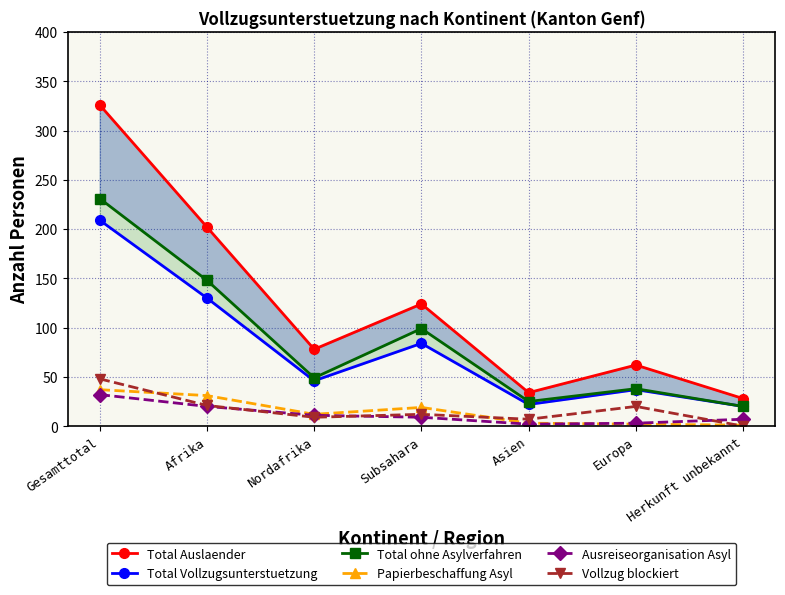

Reading left to right, transcribe all the data shown in this chart.

Total Auslaender: Gesamttotal=326	Afrika=202	Nordafrika=78	Subsahara=124	Asien=34	Europa=62	Herkunft unbekannt=28
Total Vollzugsunterstuetzung: Gesamttotal=209	Afrika=130	Nordafrika=46	Subsahara=84	Asien=22	Europa=37	Herkunft unbekannt=20
Total ohne Asylverfahren: Gesamttotal=231	Afrika=148	Nordafrika=49	Subsahara=99	Asien=25	Europa=38	Herkunft unbekannt=20
Papierbeschaffung Asyl: Gesamttotal=37	Afrika=31	Nordafrika=12	Subsahara=19	Asien=3	Europa=2	Herkunft unbekannt=1
Ausreiseorganisation Asyl: Gesamttotal=32	Afrika=20	Nordafrika=11	Subsahara=9	Asien=2	Europa=3	Herkunft unbekannt=7
Vollzug blockiert: Gesamttotal=48	Afrika=21	Nordafrika=9	Subsahara=12	Asien=7	Europa=20	Herkunft unbekannt=0